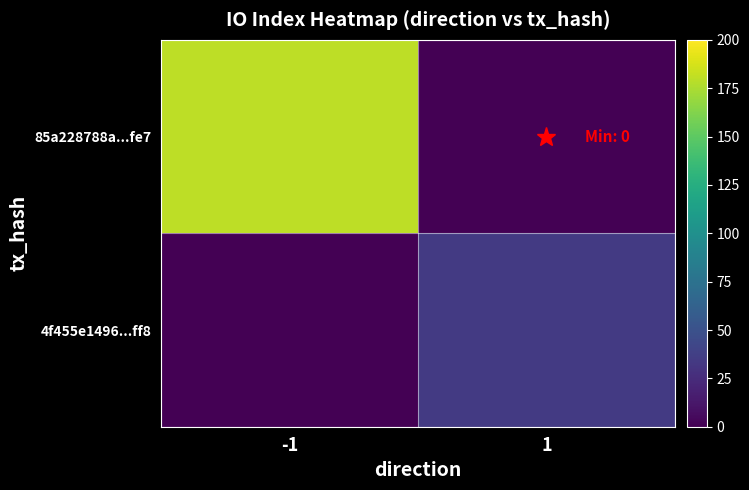

Which series has the largest total across all categories?

85a228788a...fe7